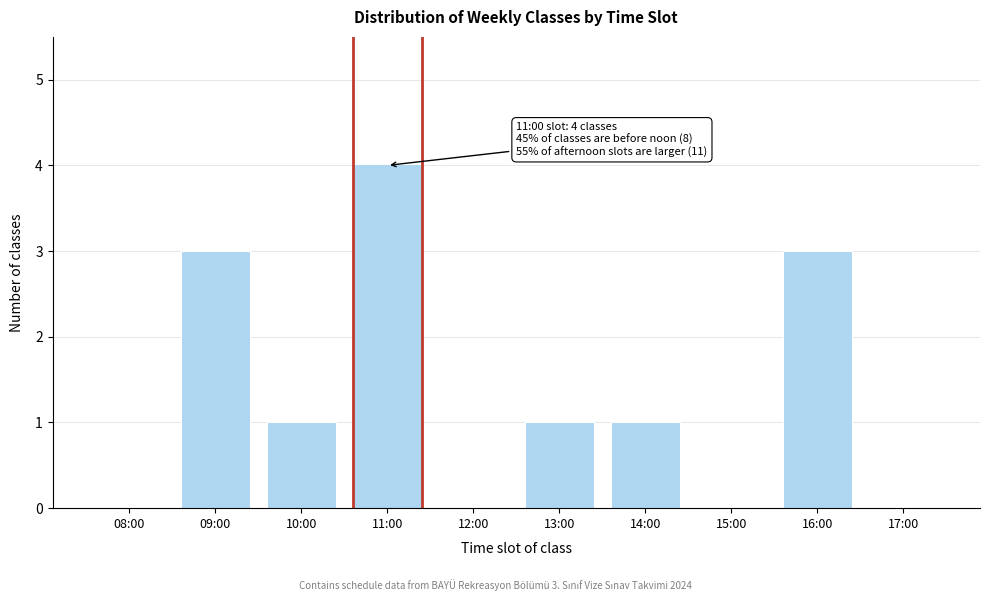

Reading left to right, transcribe all the data shown in this chart.

08:00=0	09:00=3	10:00=1	11:00=4	12:00=0	13:00=1	14:00=1	15:00=0	16:00=3	17:00=0